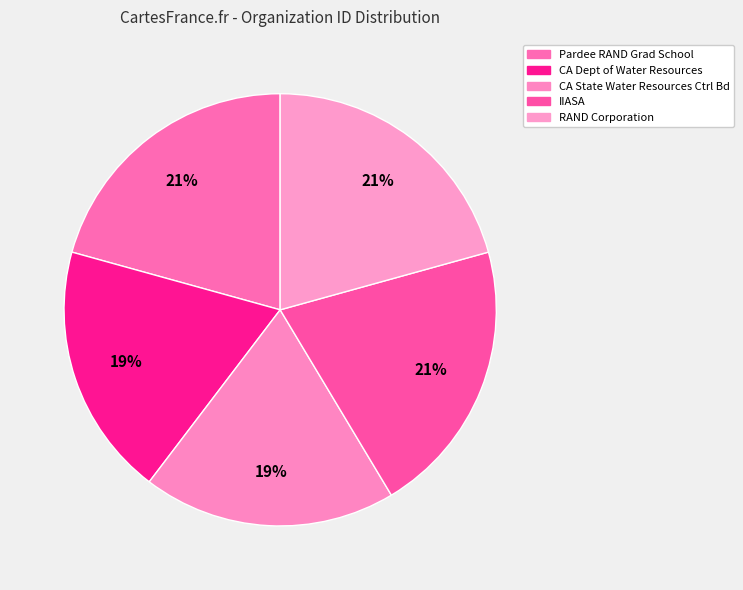

How many segments does this pie chart have?

5